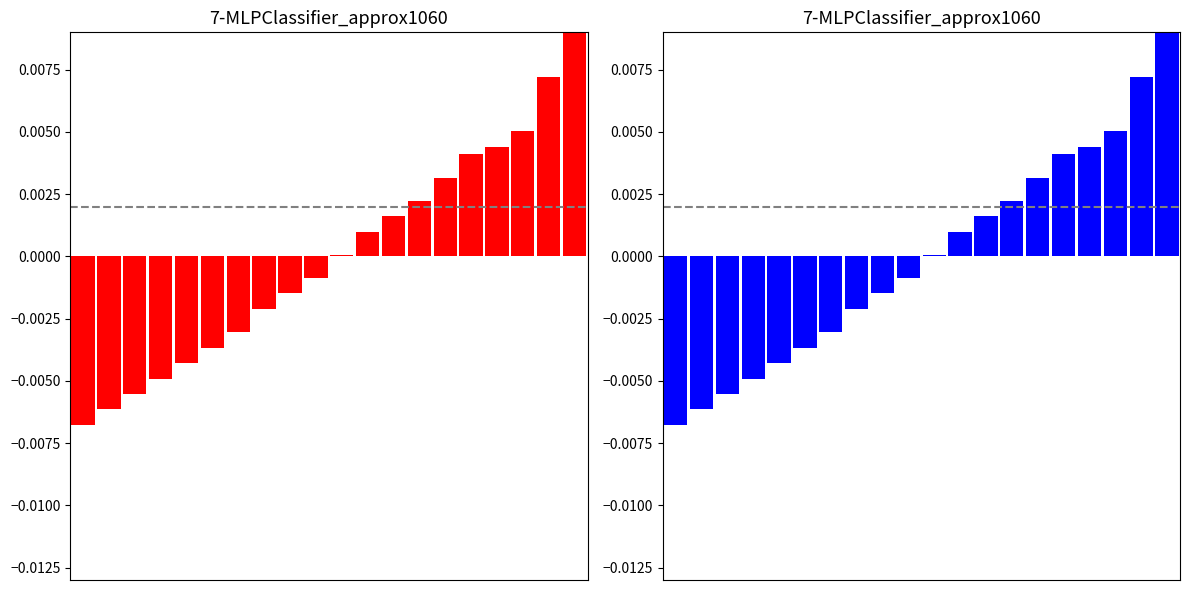

Rank the series by their maximum value, from highest to lowest.

Red deviation, Blue deviation